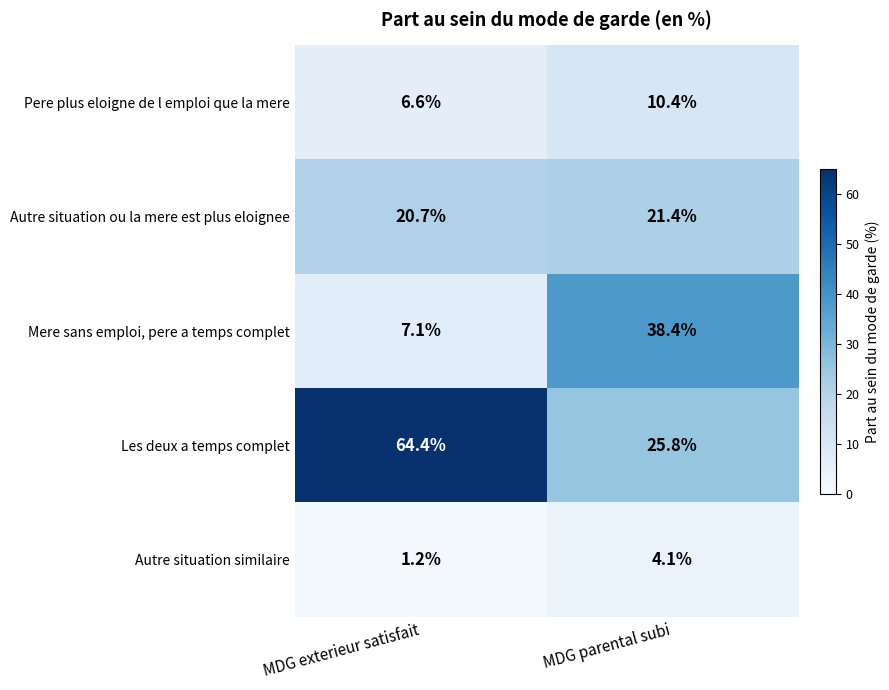

Which series has the largest total across all categories?

Les deux a temps complet